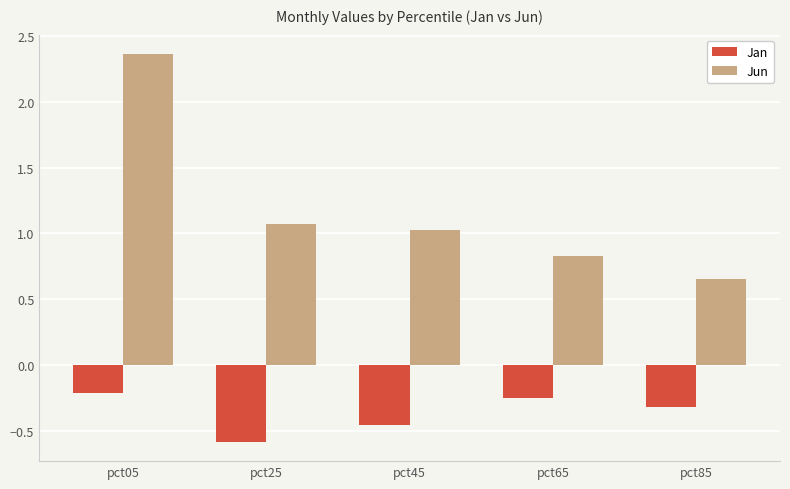

Rank the series by their maximum value, from highest to lowest.

Jun, Jan